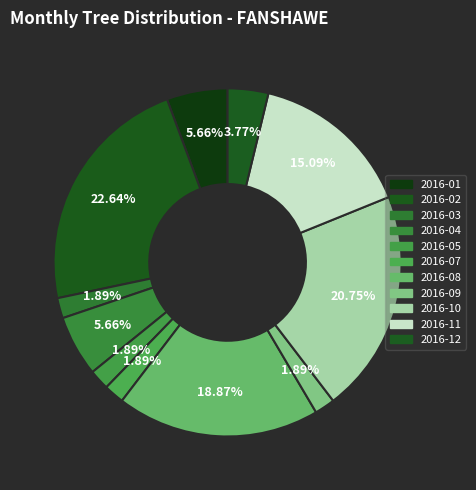

To the nearest percent, what portion does 2016-01 represent?

6%